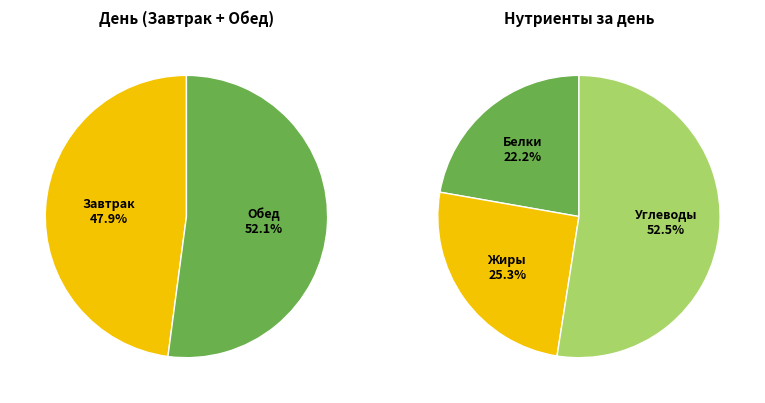

Combined, what portion of the pie is Обед and Завтрак?

100.0%